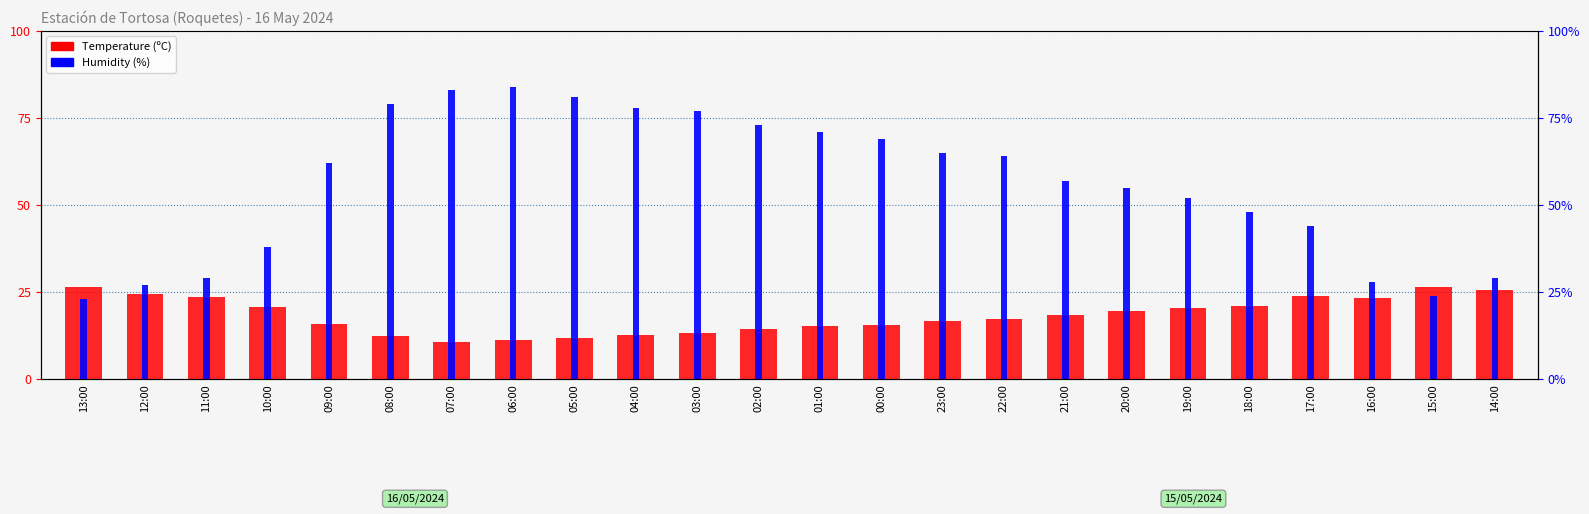

Reading left to right, extract all data points from this chart.

Temperature (ºC): 26.6	24.5	23.6	20.8	15.8	12.6	10.7	11.2	11.8	12.7	13.4	14.5	15.2	15.7	16.8	17.4	18.4	19.6	20.5	21.2	24.0	23.5	26.6	25.7
Humidity (%): 23.0	27.0	29.0	38.0	62.0	79.0	83.0	84.0	81.0	78.0	77.0	73.0	71.0	69.0	65.0	64.0	57.0	55.0	52.0	48.0	44.0	28.0	24.0	29.0